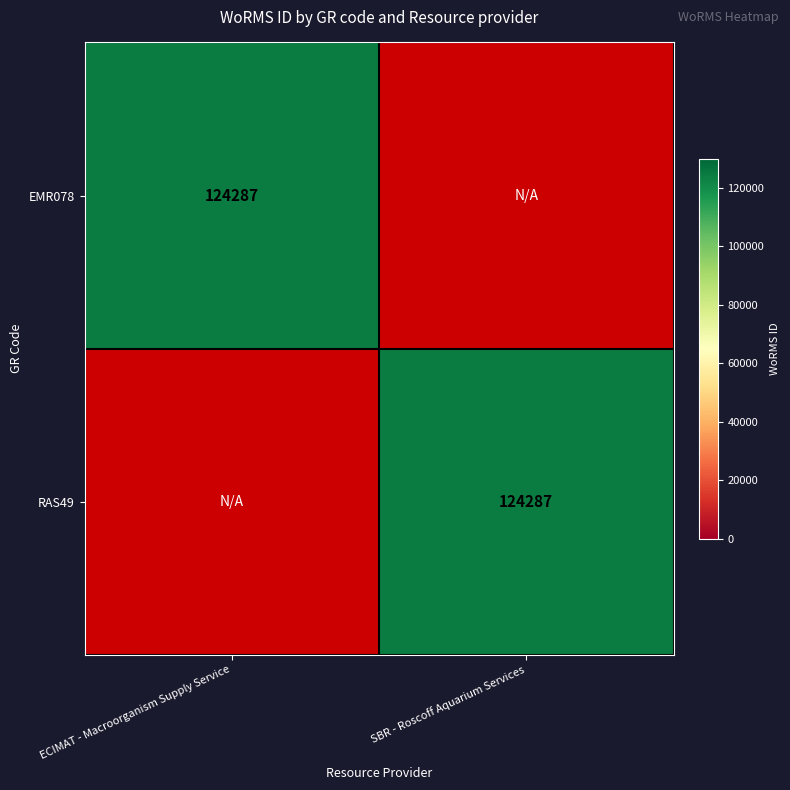

What is the difference between the highest and lowest values at SBR - Roscoff Aquarium Services?

124287